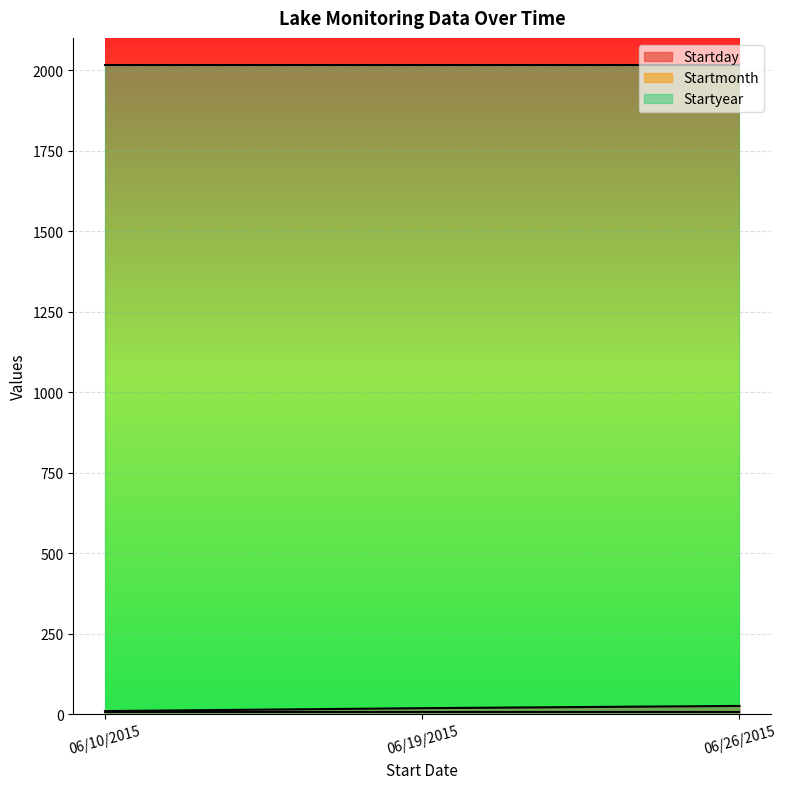

The Startmonth series shows 4 at 06/19/2015. True or false?

False